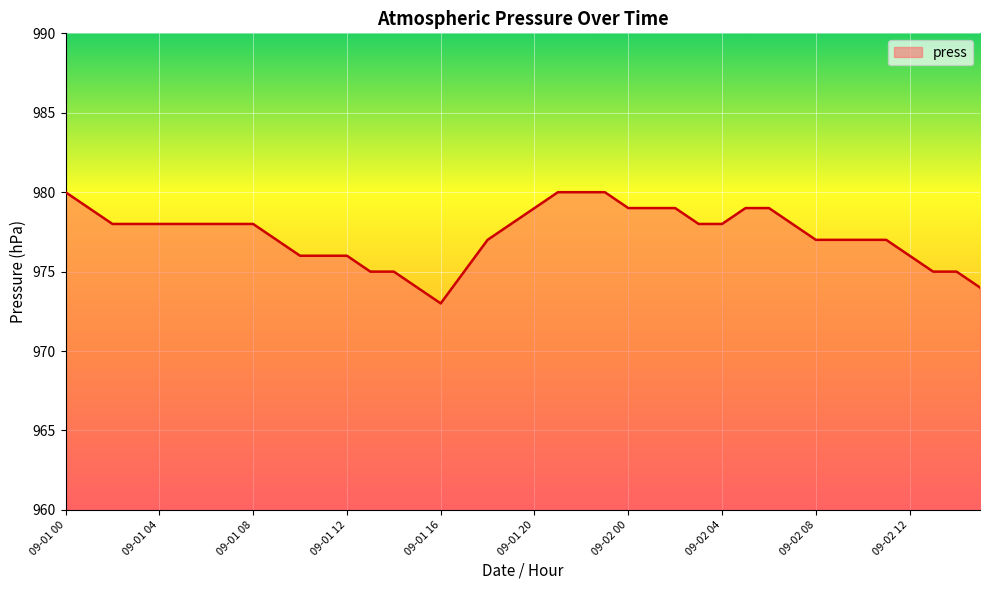

What is the minimum value shown in the chart?

973